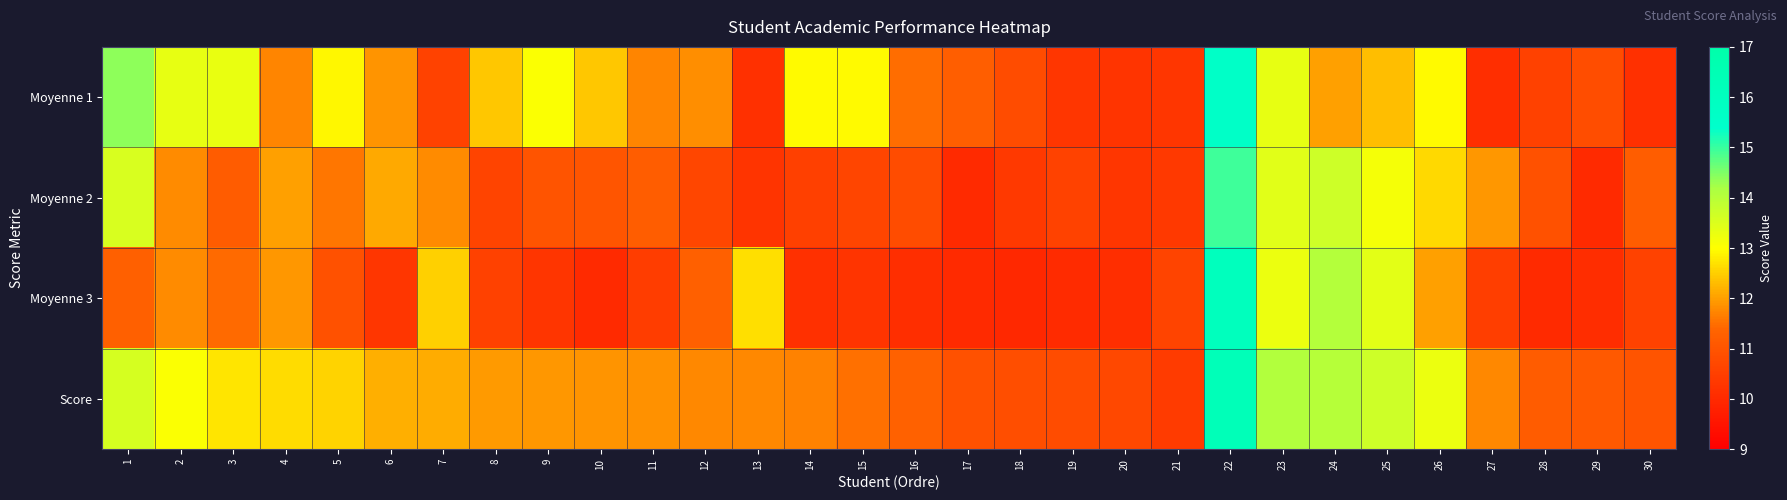

How many series are shown in this chart?

4